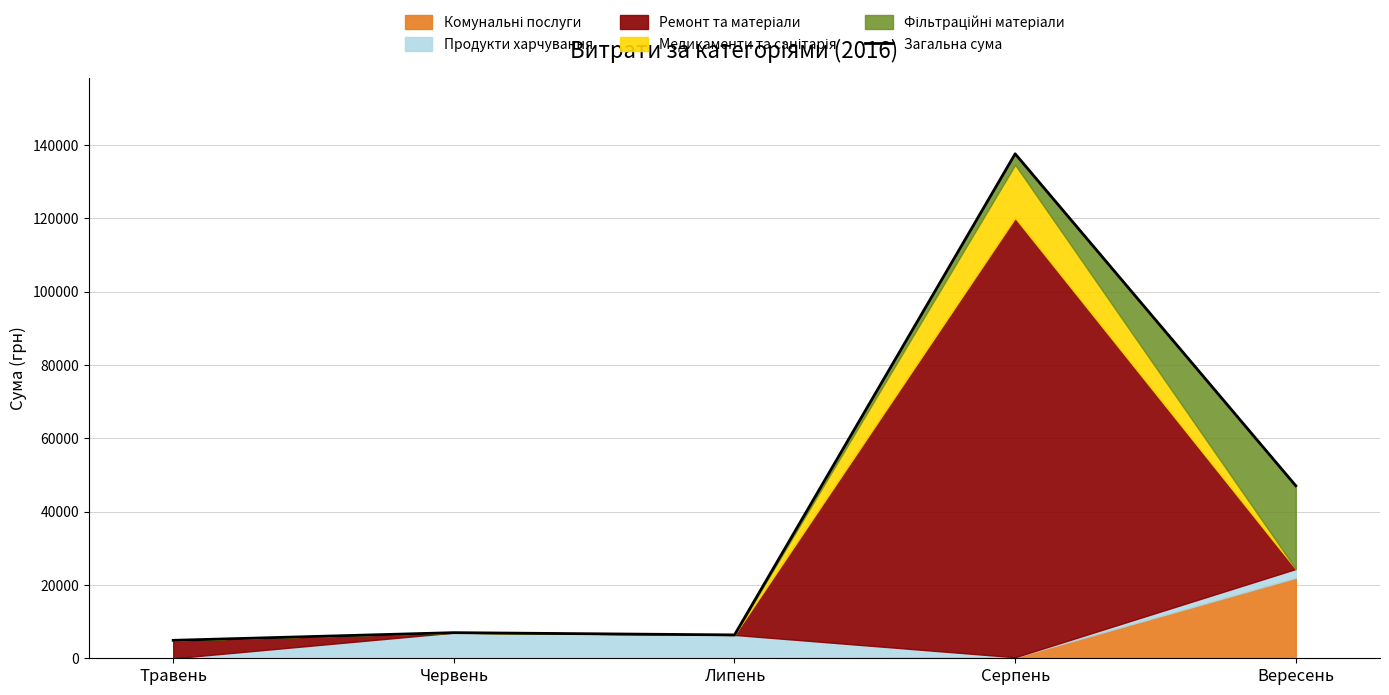

Reading left to right, what are all the values shown in this chart?

4896.3	6988.0	6370.0	137570.7	47038.2